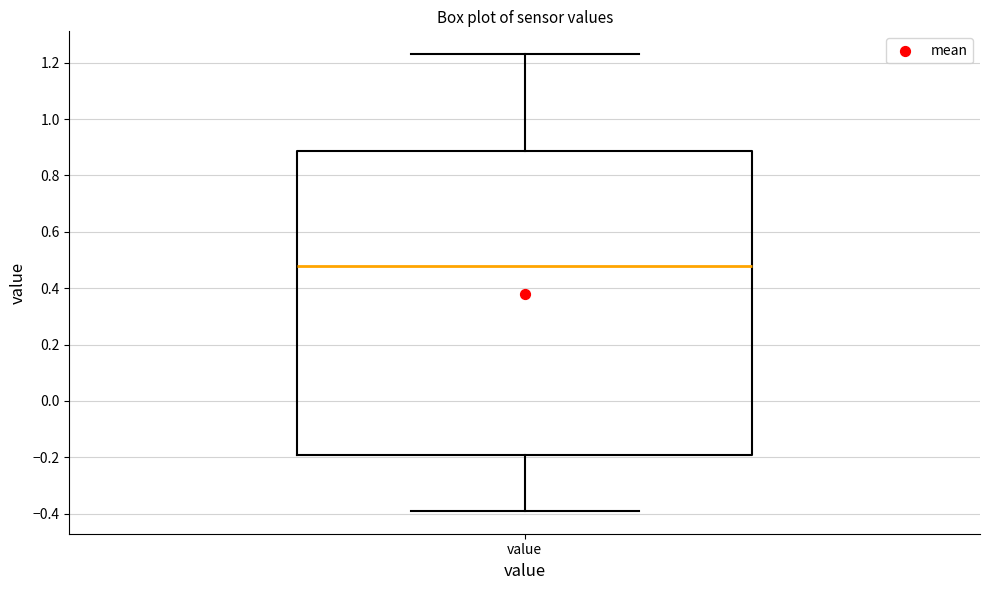

Transcribe this box plot: give where the median line is, the range the box spans, and where the two whiskers end, as read against the y-axis. The values are not printed on the chart, so give them approximately, as read against the axis.

median 0.48, box -0.20 to 0.88, whiskers -0.38 to 1.24